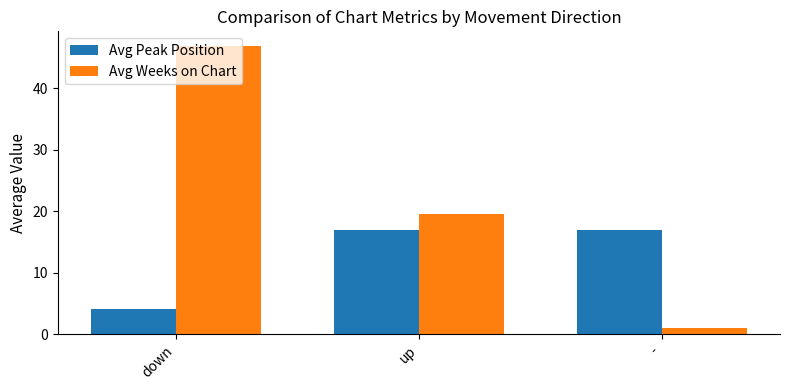

At how many categories does at least one series exceed 34?

1